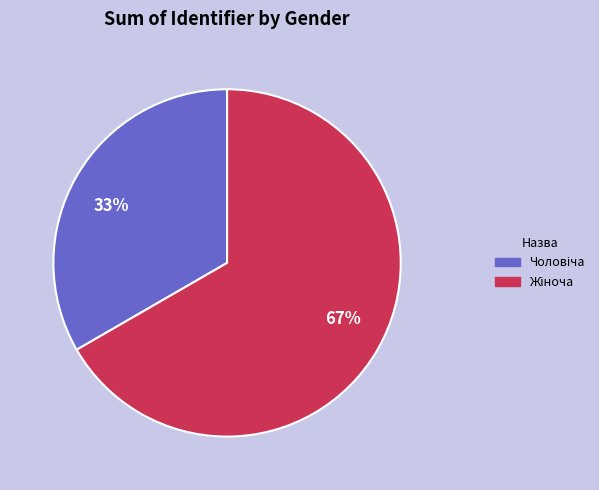

To the nearest percent, what is the average slice percentage?

50%